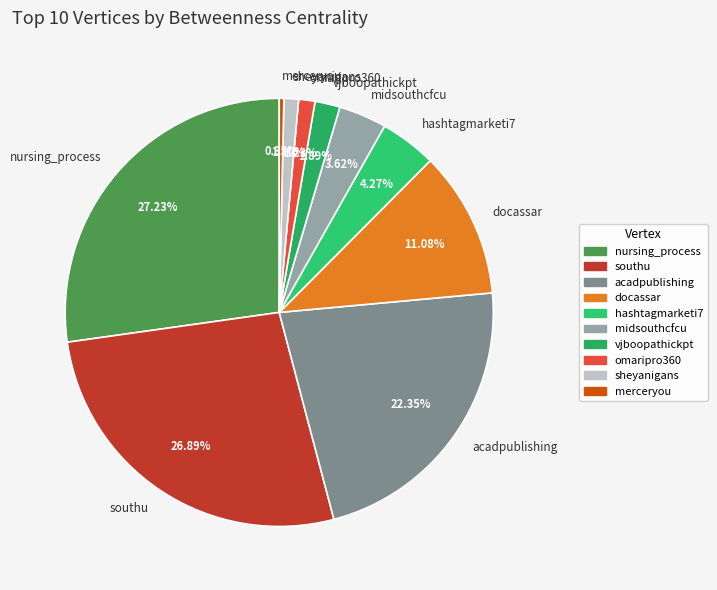

What is the smallest slice in the pie chart?

merceryou